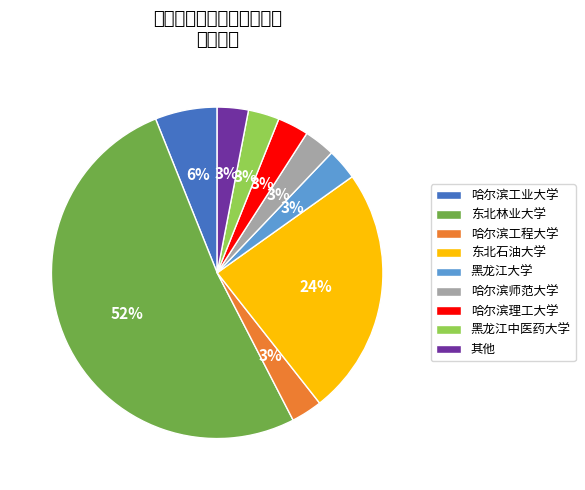

To the nearest percent, what percentage of the pie is 哈尔滨工业大学?

6%